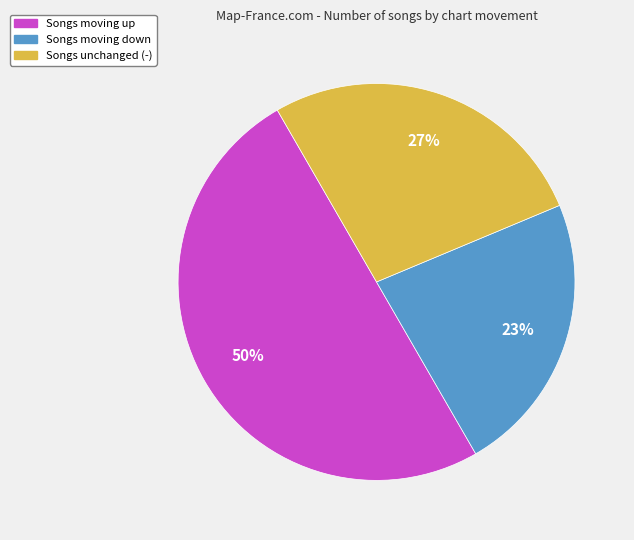

To the nearest percent, what is the difference between the largest and smallest slice percentages?

27%